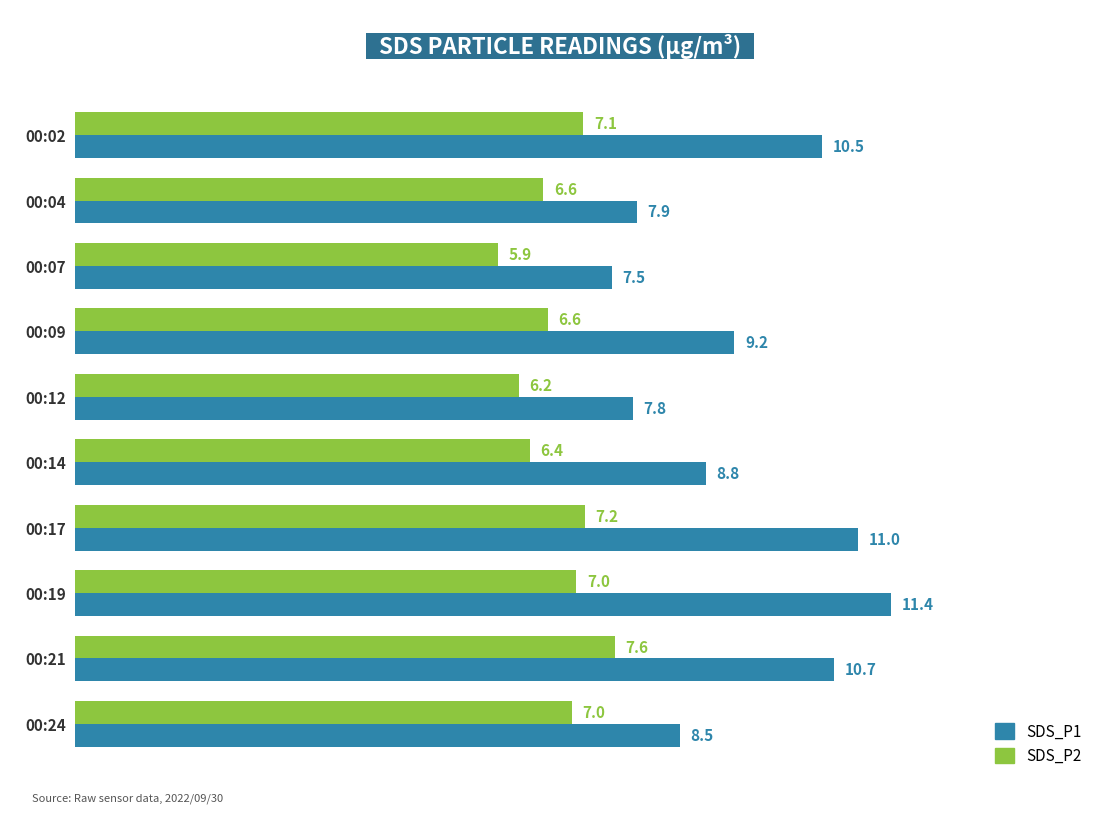

Count the SDS_P1 values in the range 7 to 10.

6